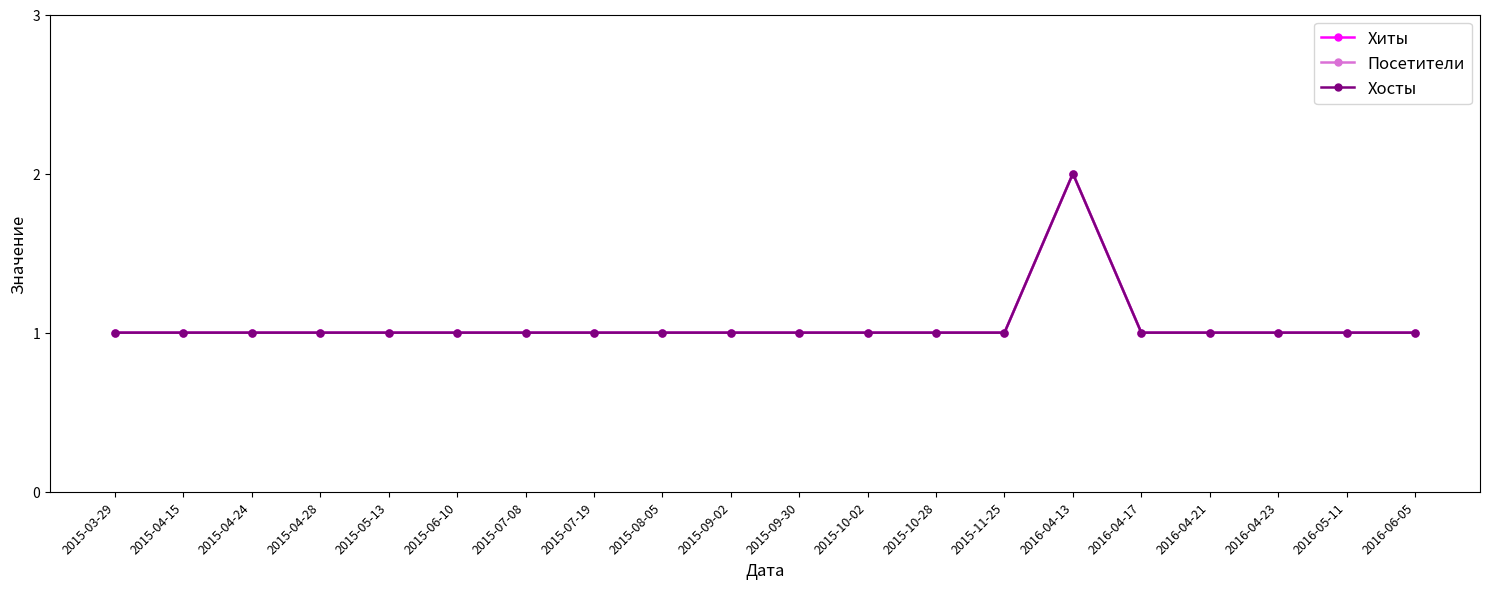

Does the chart have visible grid lines?

No